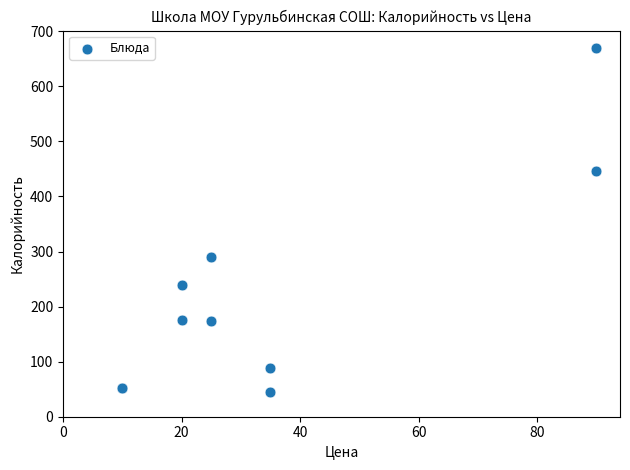

What Y value in the scatter plot is closest to 357?

290